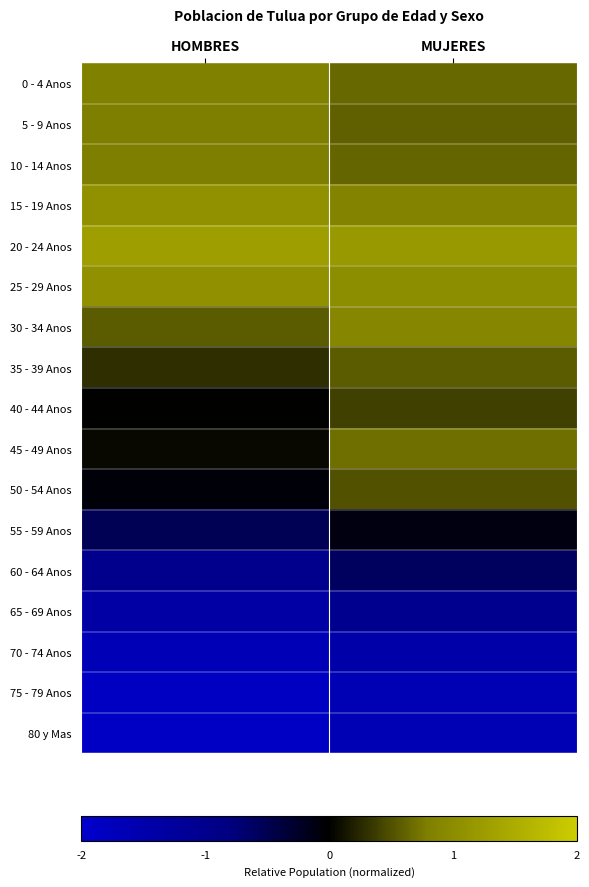

Reading left to right, transcribe all the data shown in this chart.

0 - 4 Anos: HOMBRES=0.8	MUJERES=0.6
5 - 9 Anos: HOMBRES=0.8	MUJERES=0.6
10 - 14 Anos: HOMBRES=0.8	MUJERES=0.6
15 - 19 Anos: HOMBRES=1.1	MUJERES=0.9
20 - 24 Anos: HOMBRES=1.3	MUJERES=1.2
25 - 29 Anos: HOMBRES=1.1	MUJERES=1.0
30 - 34 Anos: HOMBRES=0.6	MUJERES=0.9
35 - 39 Anos: HOMBRES=0.3	MUJERES=0.6
40 - 44 Anos: HOMBRES=0.0	MUJERES=0.4
45 - 49 Anos: HOMBRES=0.1	MUJERES=0.7
50 - 54 Anos: HOMBRES=-0.1	MUJERES=0.5
55 - 59 Anos: HOMBRES=-0.5	MUJERES=-0.1
60 - 64 Anos: HOMBRES=-1.0	MUJERES=-0.6
65 - 69 Anos: HOMBRES=-1.4	MUJERES=-1.0
70 - 74 Anos: HOMBRES=-1.6	MUJERES=-1.4
75 - 79 Anos: HOMBRES=-1.9	MUJERES=-1.6
80 y Mas: HOMBRES=-1.9	MUJERES=-1.6